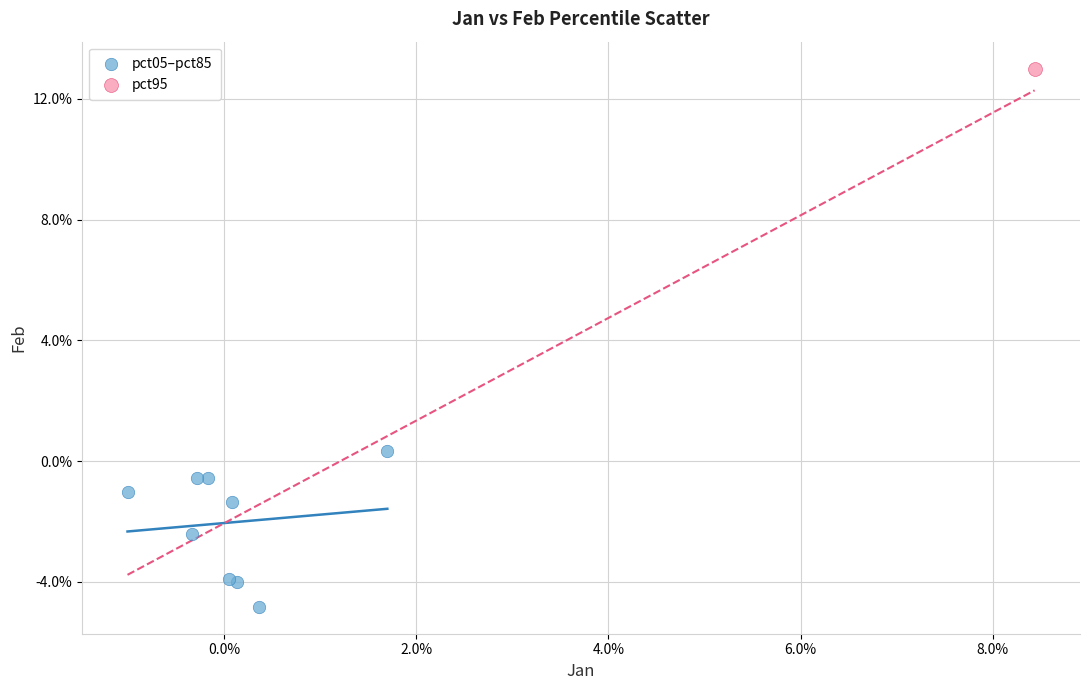

What are all the series names shown in the legend?

pct05–pct85, pct95